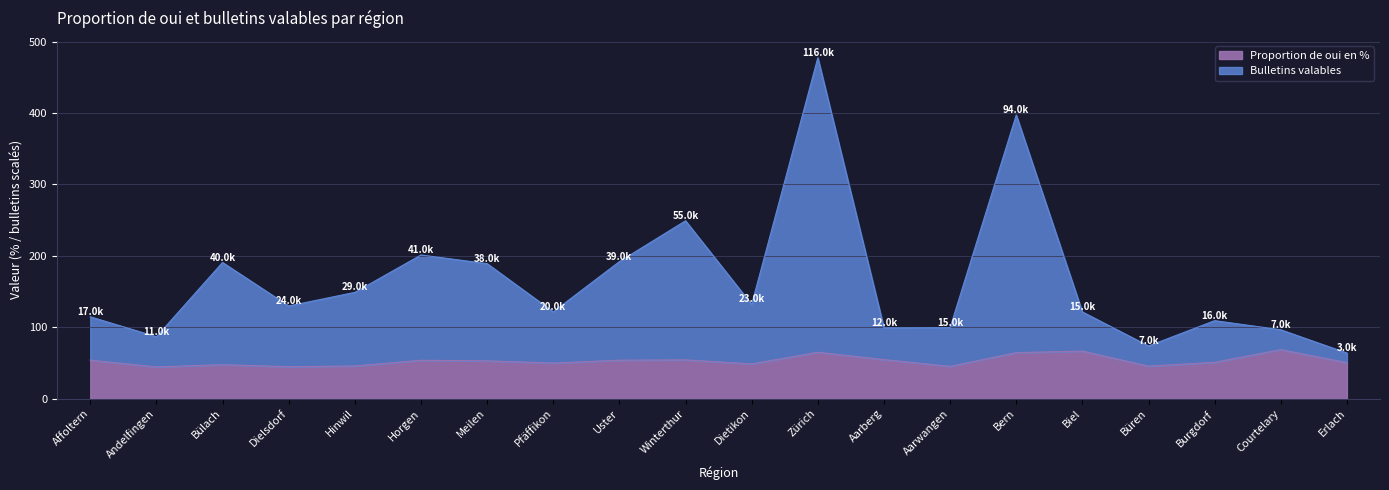

What is the maximum value for Proportion de oui en %?

68.7